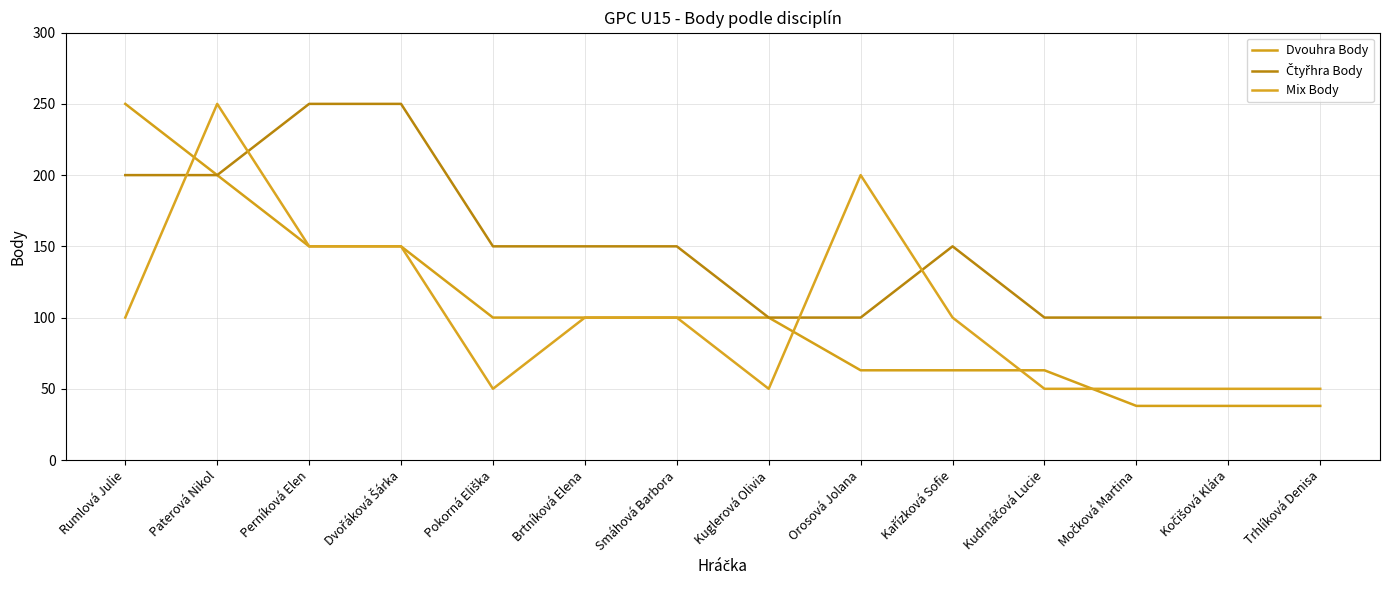

Is it true that Čtyřhra Body equals 250 at Perníková Elen?

True